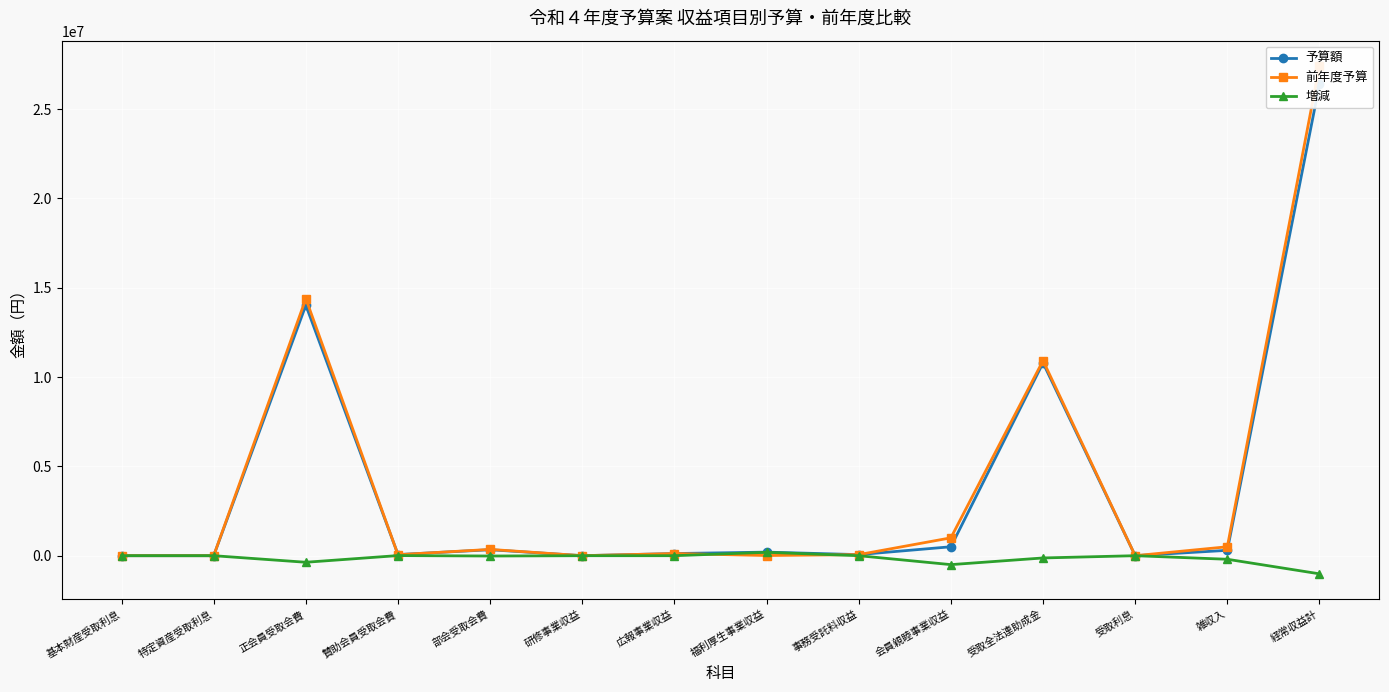

True or false: 前年度予算 has more than 2 interior local peaks.

True